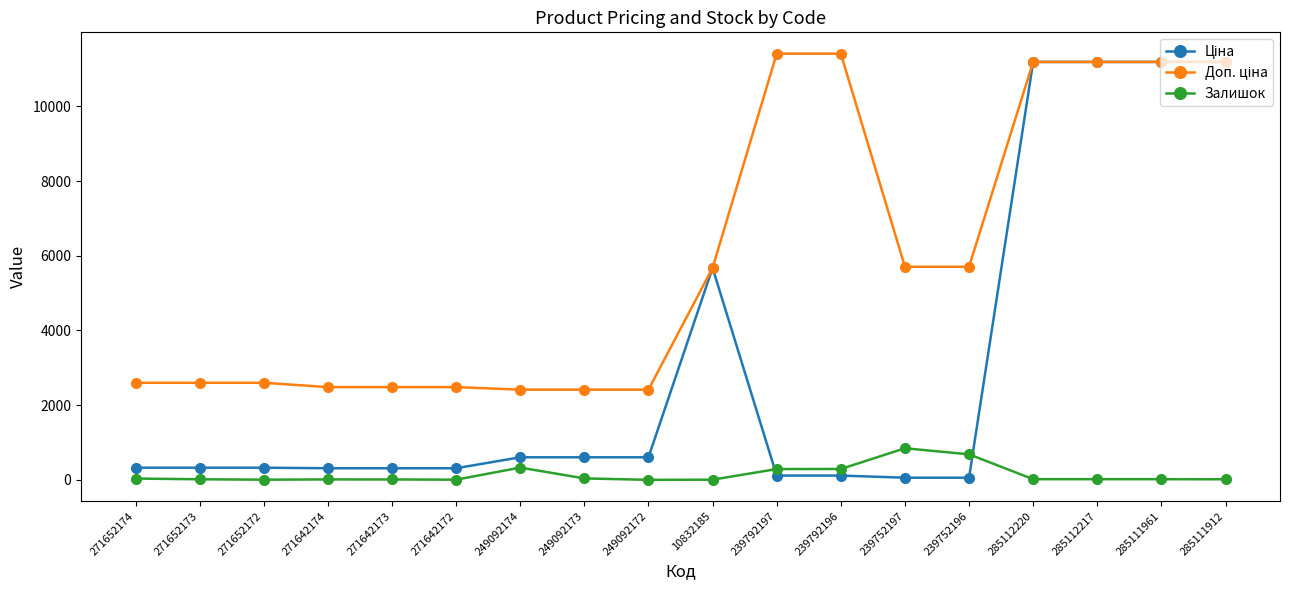

What is the difference between the highest and lowest values at 239792197?

11295.9